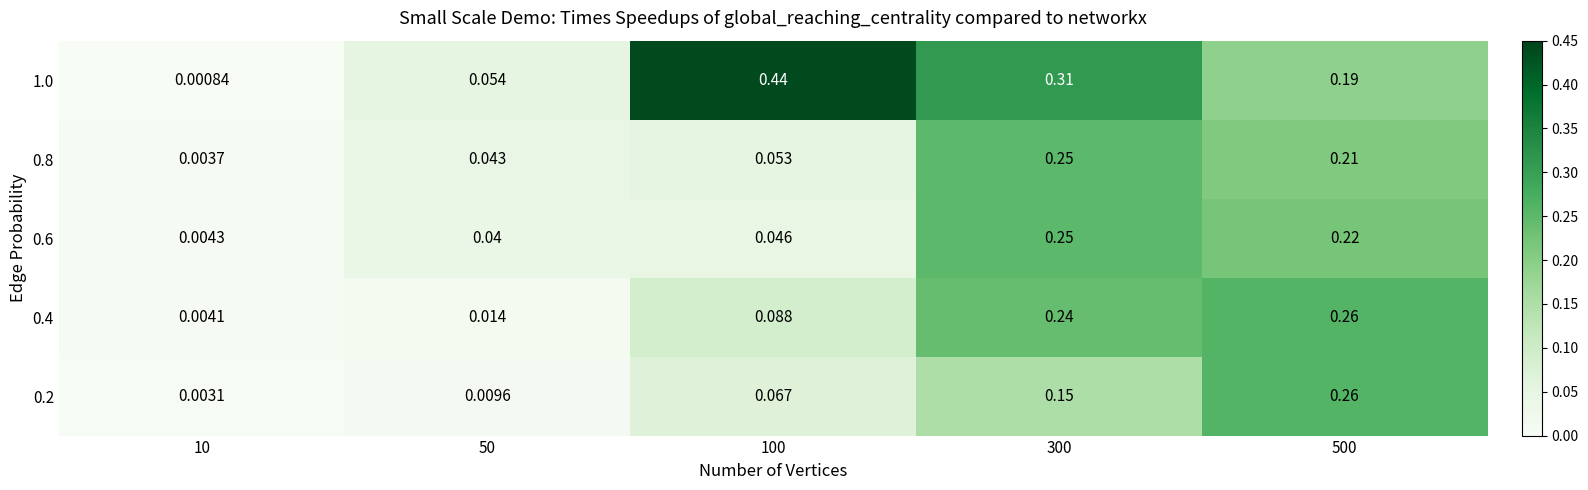

Is the value of 1.0 at 10 greater than the value of 0.4 at 50?

No